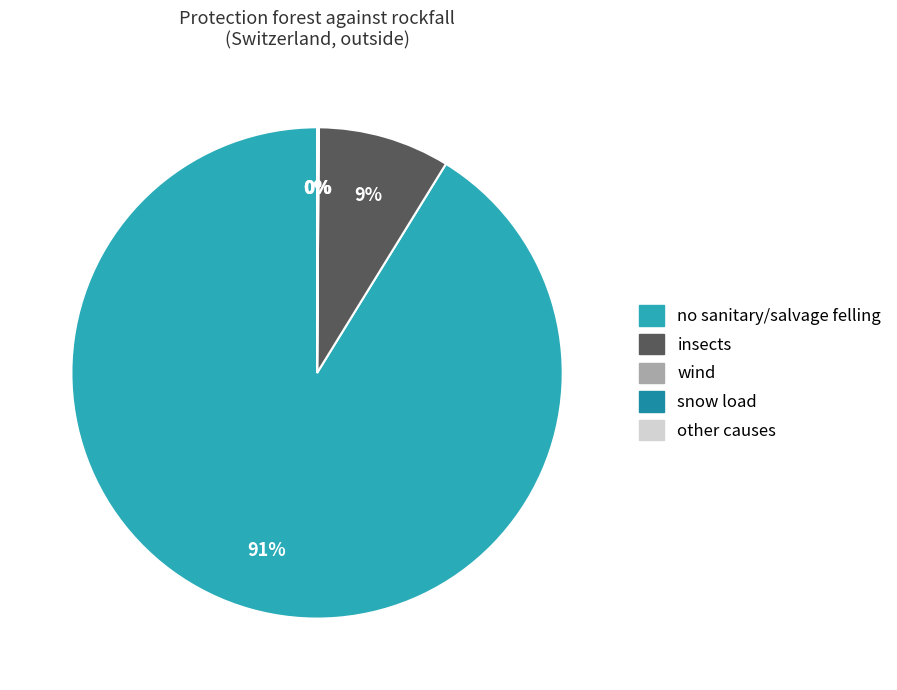

Which category has the smallest portion of the pie?

other causes